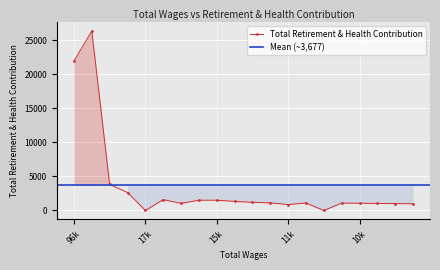

Reading left to right, what are all the values shown in this chart?

22005	26376	3839	2639	0	1597	1042	1510	1510	1337	1203	1123	869	1101	0	1088	1070	1033	1020	984